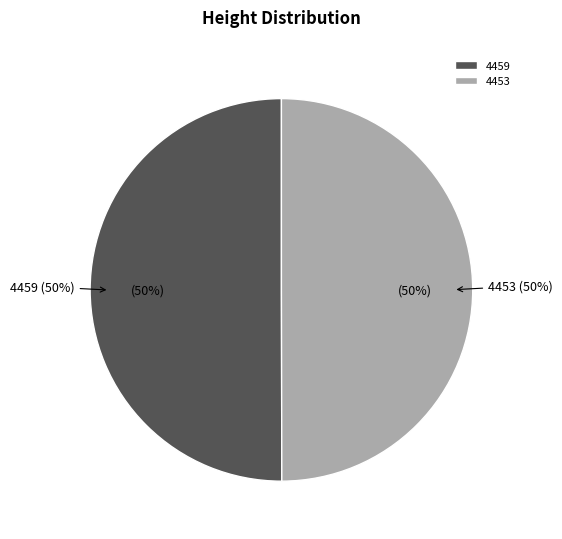

Approximately how many times larger is the value at 4453 compared to 4459?

1.0